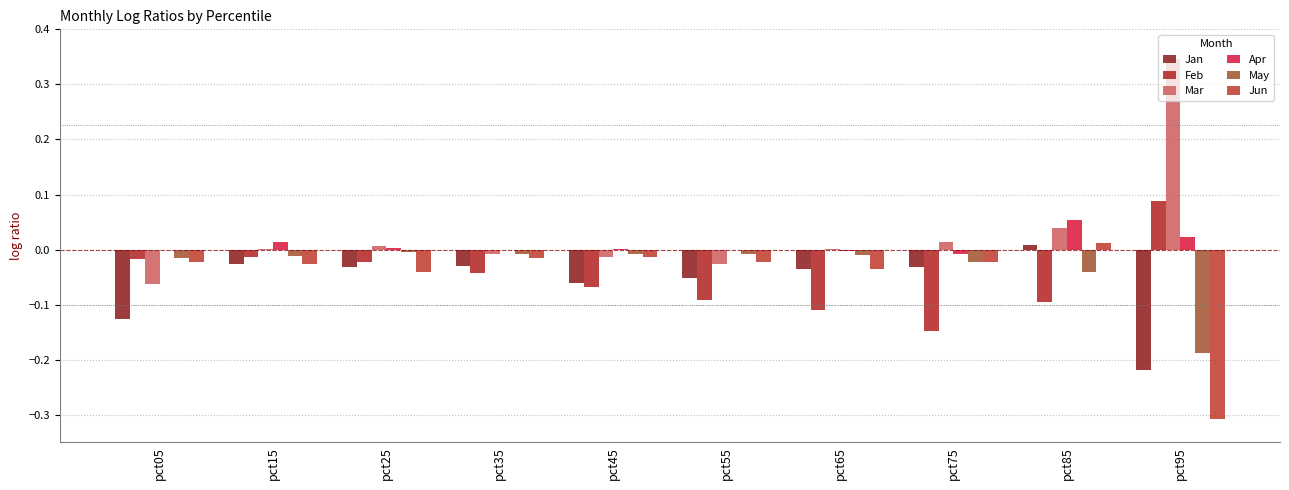

Reading right to left, transcribe all the data shown in this chart.

Jan: -0.2	0.0	-0.0	-0.0	-0.1	-0.1	-0.0	-0.0	-0.0	-0.1
Feb: 0.1	-0.1	-0.1	-0.1	-0.1	-0.1	-0.0	-0.0	-0.0	-0.0
Mar: 0.3	0.0	0.0	0.0	-0.0	-0.0	-0.0	0.0	0.0	-0.1
Apr: 0.0	0.1	-0.0	-0.0	-0.0	0.0	-0.0	0.0	0.0	-0.0
May: -0.2	-0.0	-0.0	-0.0	-0.0	-0.0	-0.0	-0.0	-0.0	-0.0
Jun: -0.3	0.0	-0.0	-0.0	-0.0	-0.0	-0.0	-0.0	-0.0	-0.0